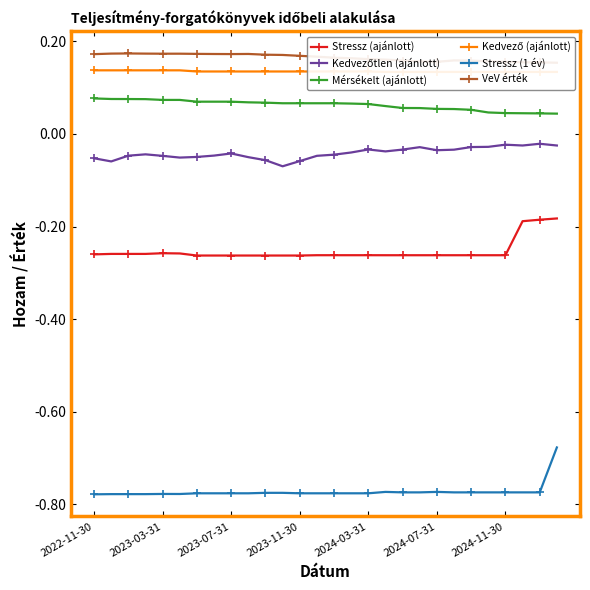

Which series changed the most between 2022-11-30 and 25?

Stressz (ajánlott)